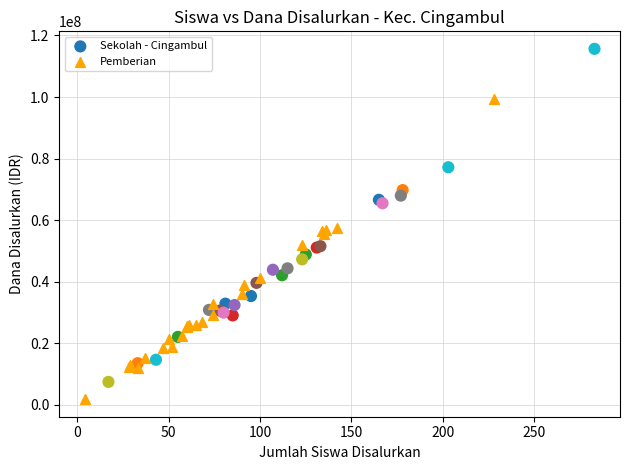

Which series has the largest Y range (max minus min)?

Sekolah - Cingambul